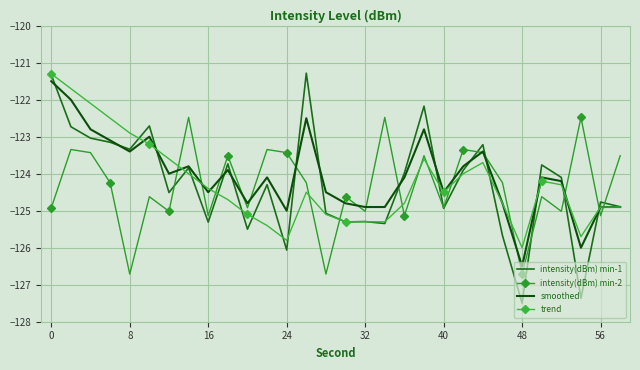

How many intersections are there between intensity(dBm) min-2 and intensity(dBm) min-1?

11